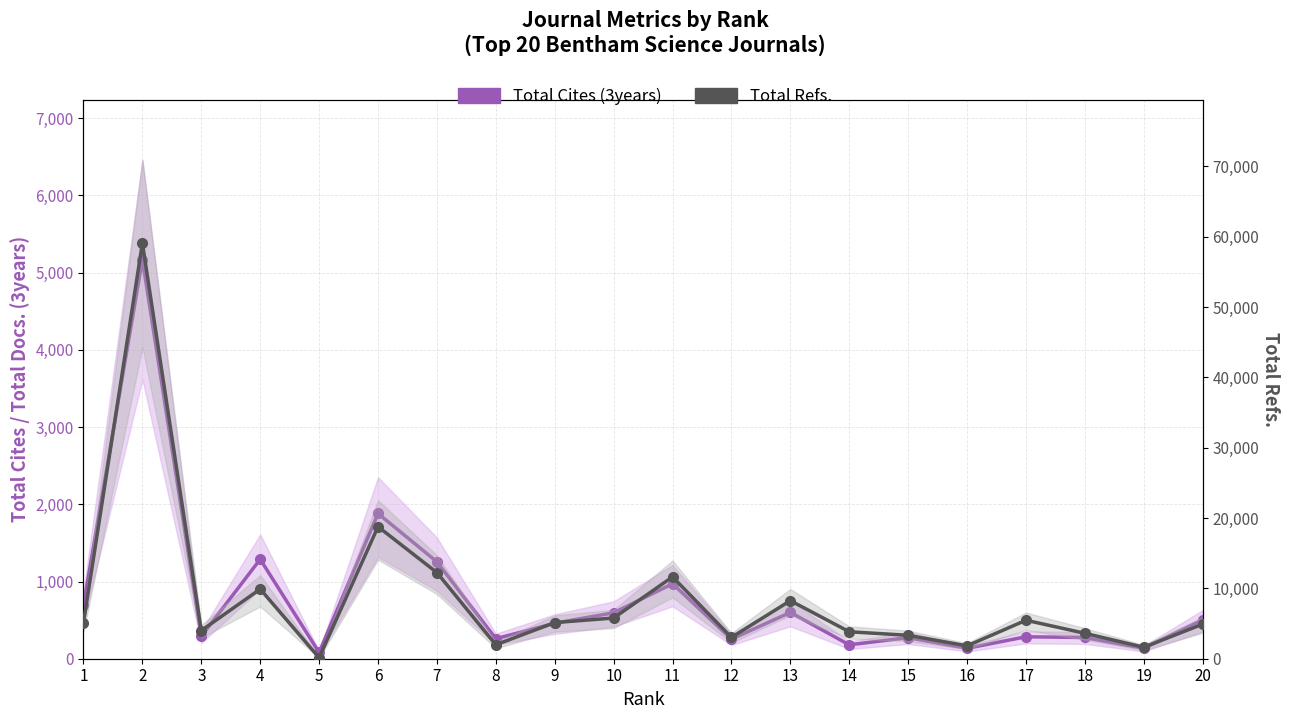

Is it true that Total Cites (3years) equals 157 at 8?

False